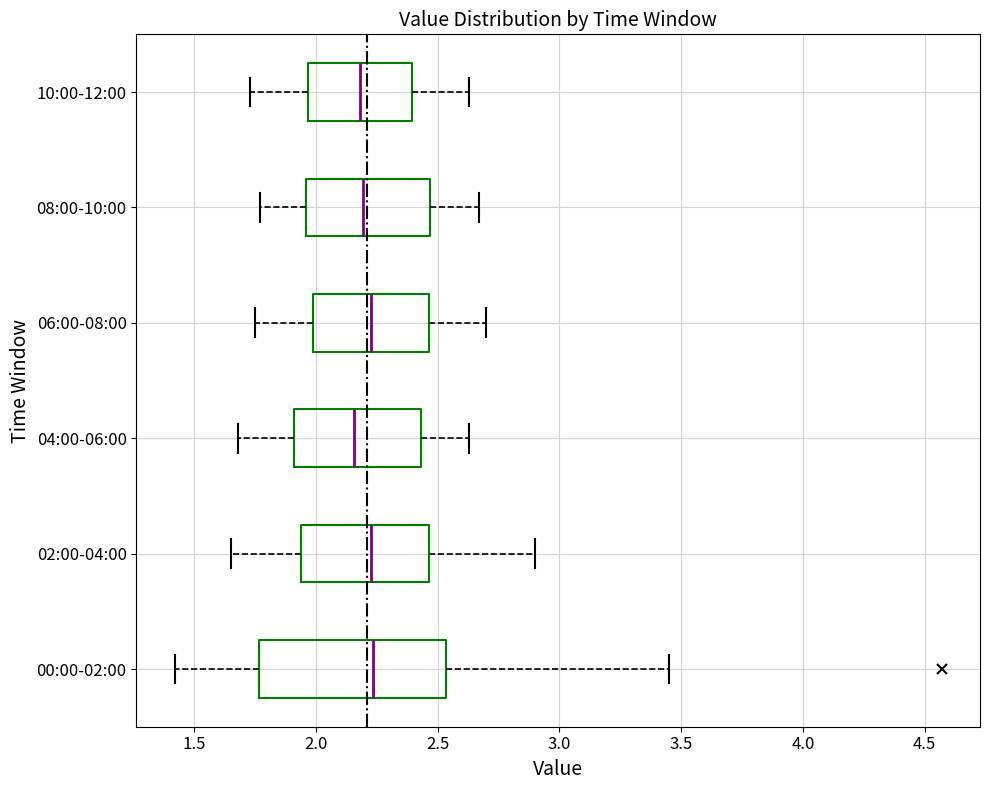

Comparing the boxes themselves (not the whiskers), which one is the widest?

00:00-02:00